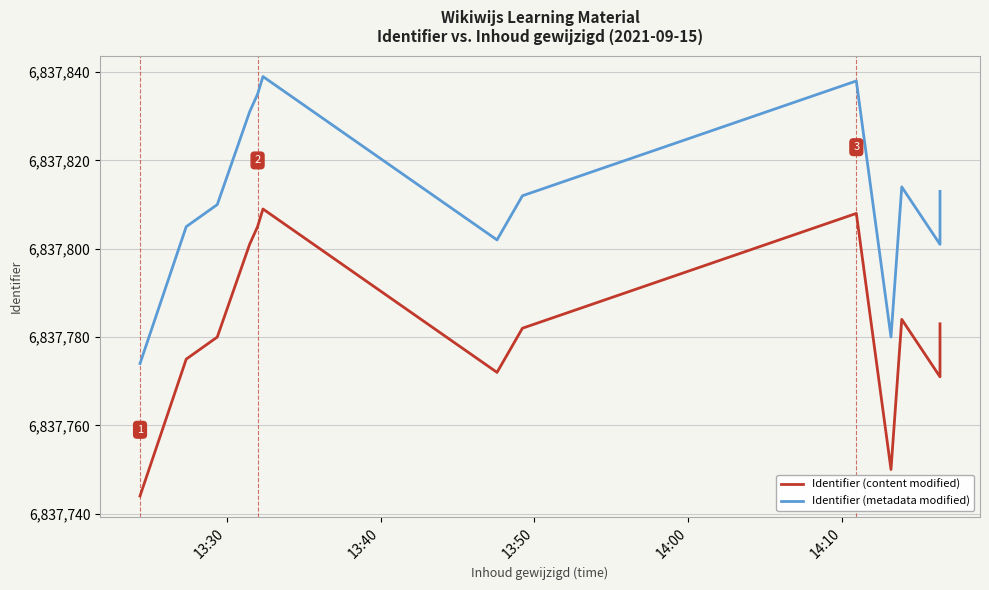

True or false: Identifier (content modified) and Identifier (metadata modified) intersect in this chart.

False